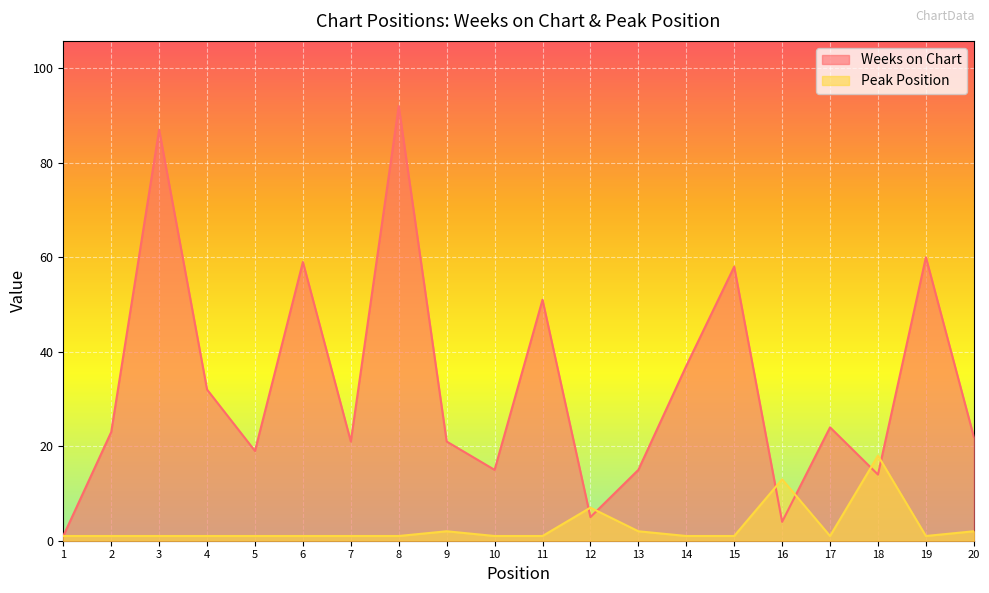

What is the sum of all Peak Position values?

58